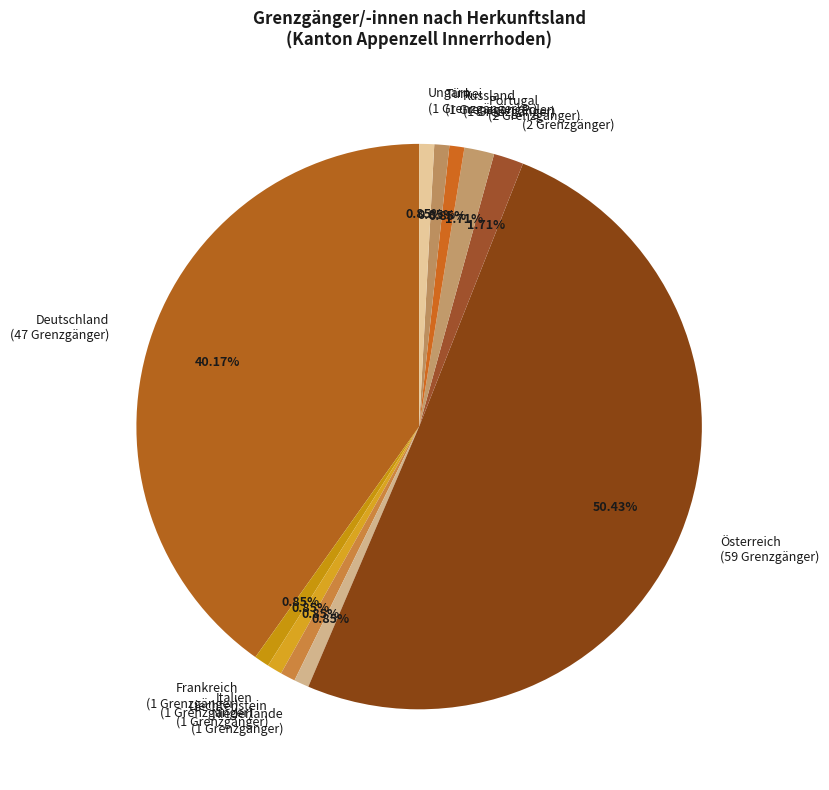

Which category has the biggest portion of the pie?

Österreich